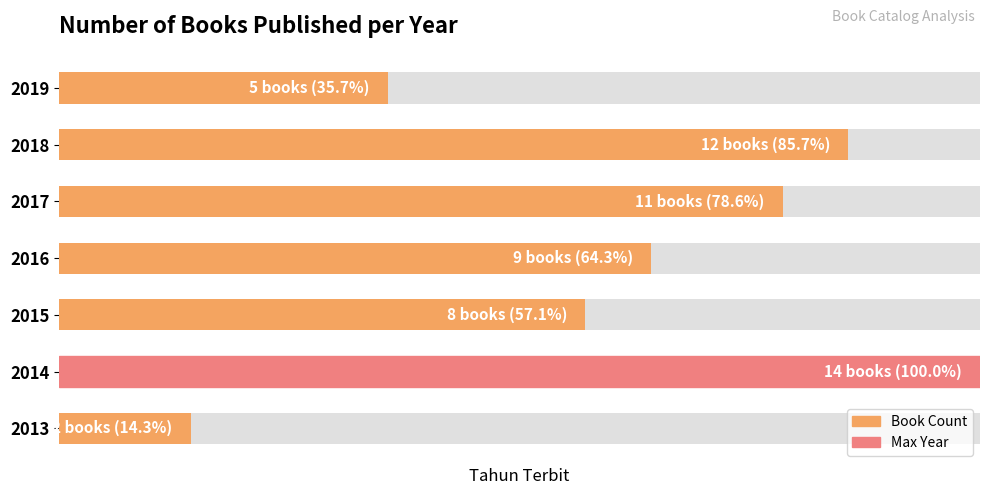

Rank the categories by value from lowest to highest.

2013, 2019, 2015, 2016, 2017, 2018, 2014